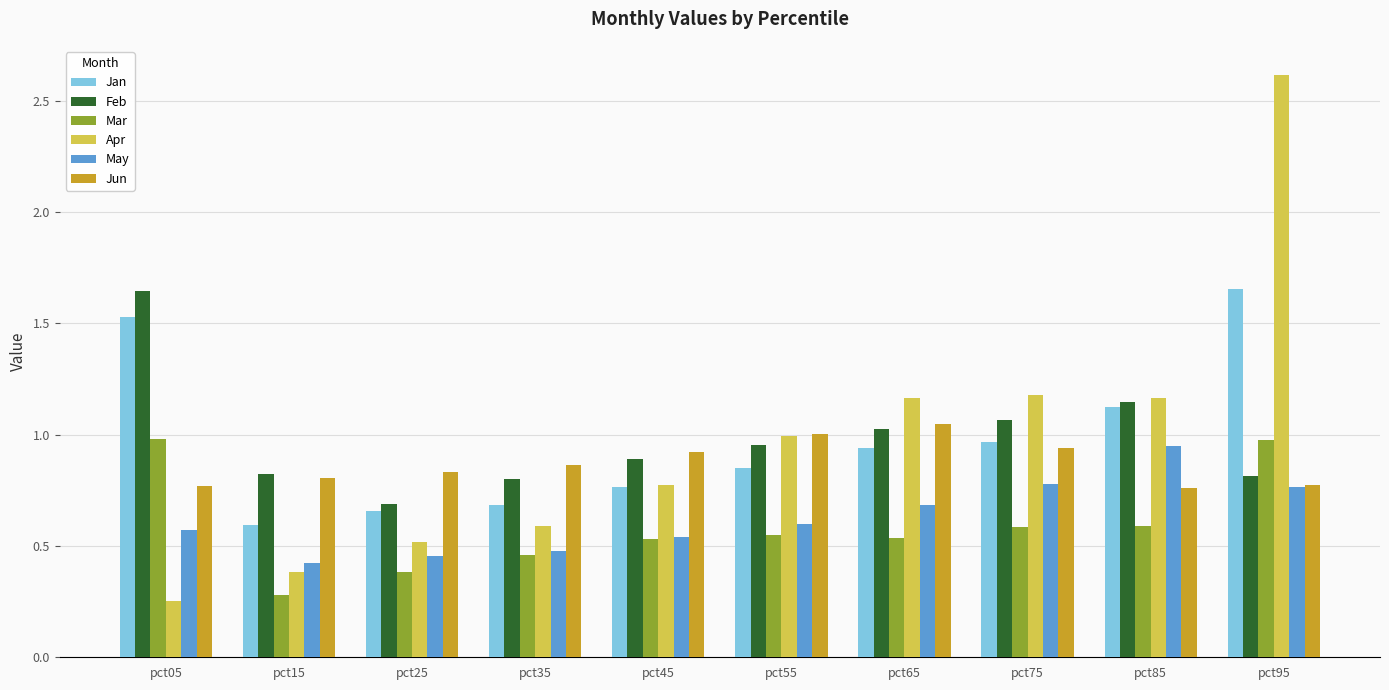

Does the chart contain any negative values?

No